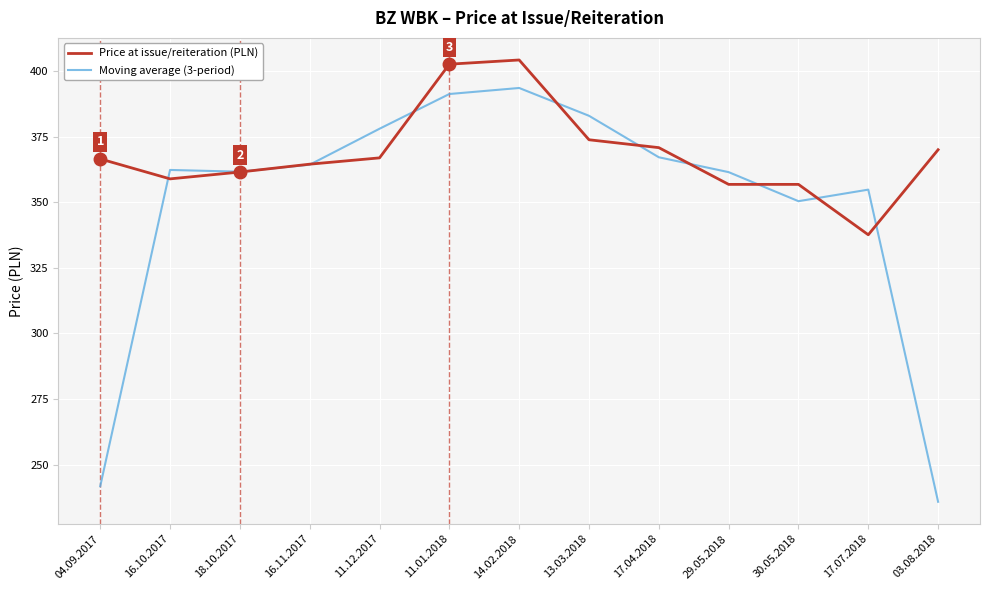

Which series changed the most between 29.05.2018 and 03.08.2018?

Moving average (3-period)